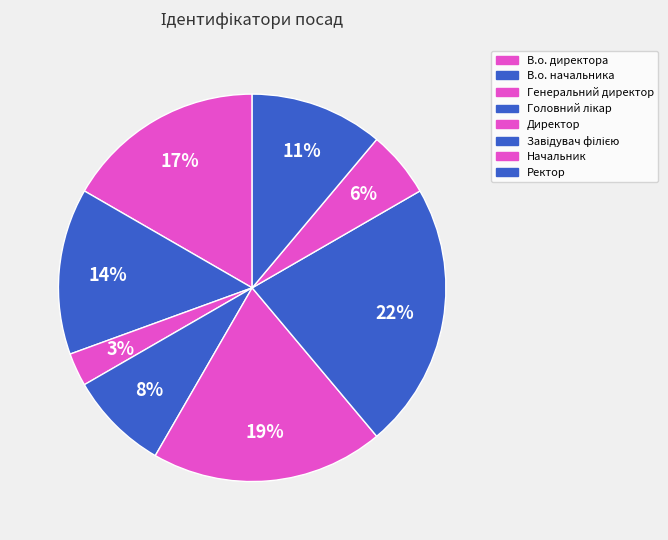

Is it true that Ректор is 2% of the pie?

False